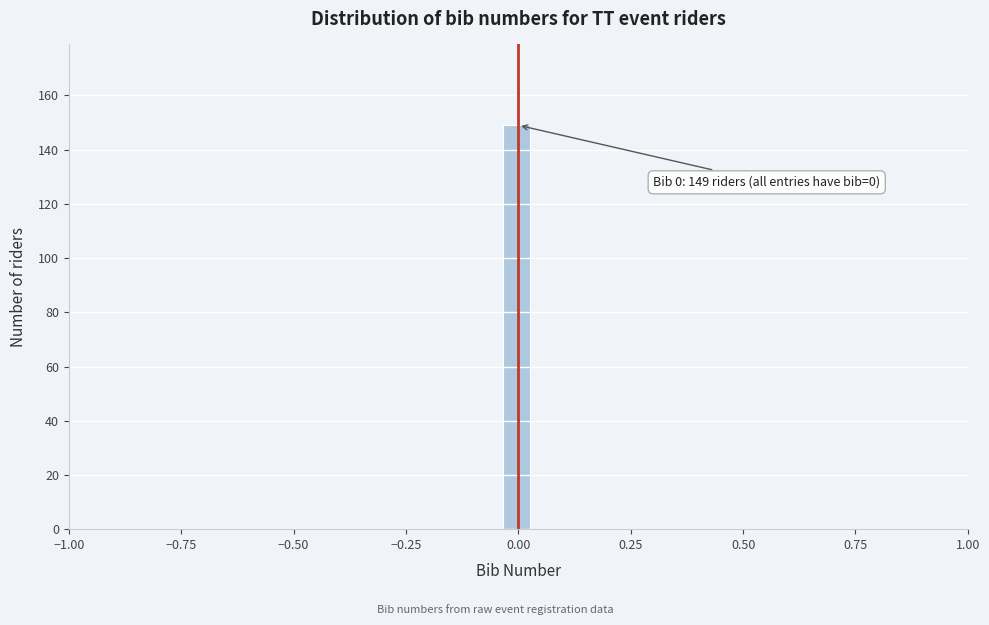

Read against the x-axis, roughly where is the centre of the tallest bar?

0.00